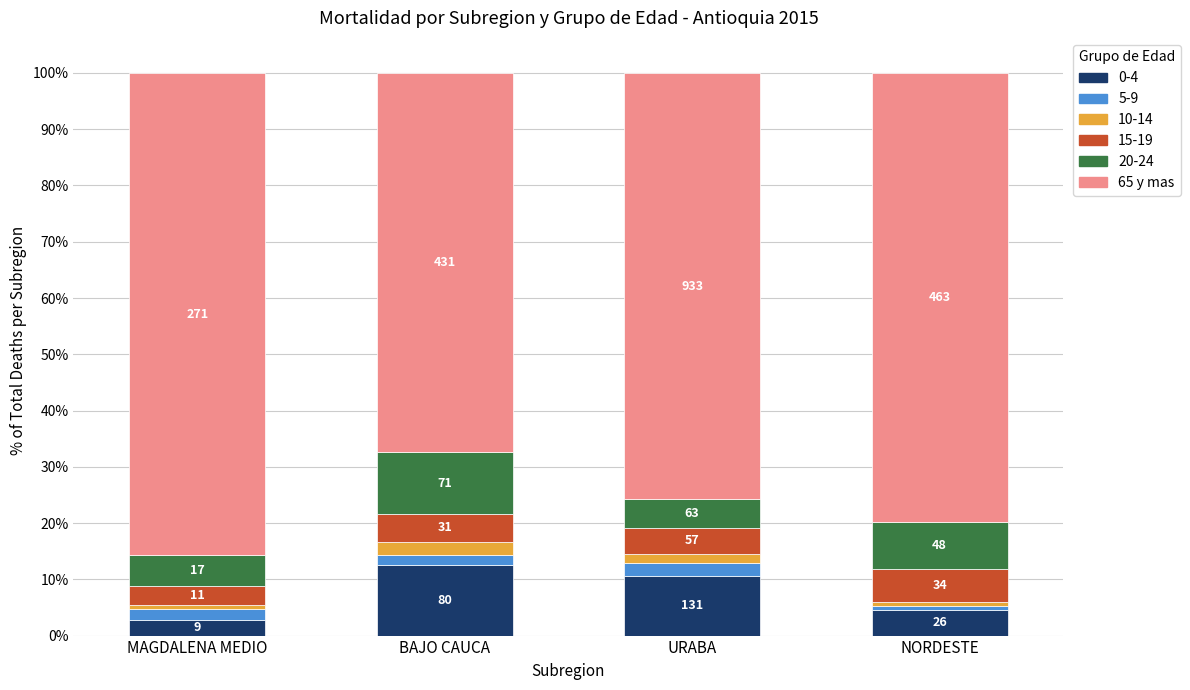

Are the bars grouped side by side (vs. stacked)?

No